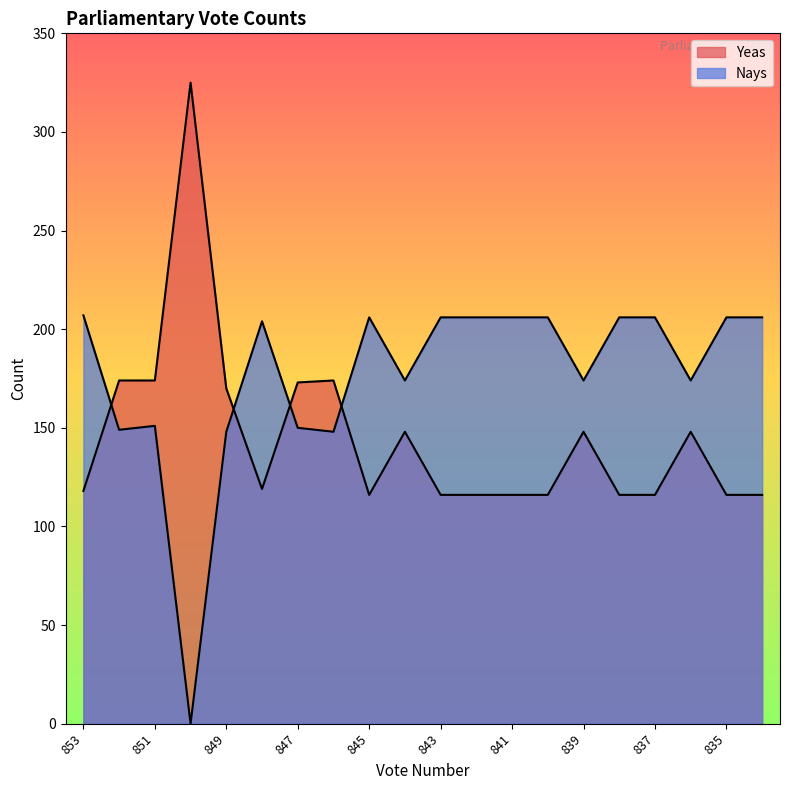

True or false: Nays has a value of 109 at 838.

False